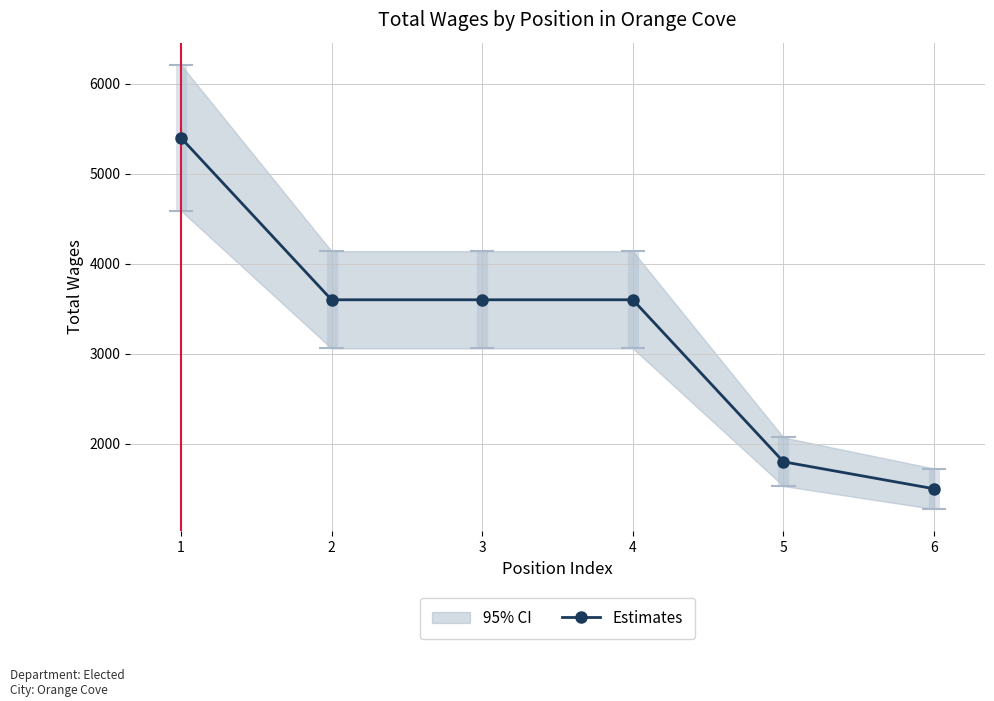

What is the value of the 6th point from the left?

1500